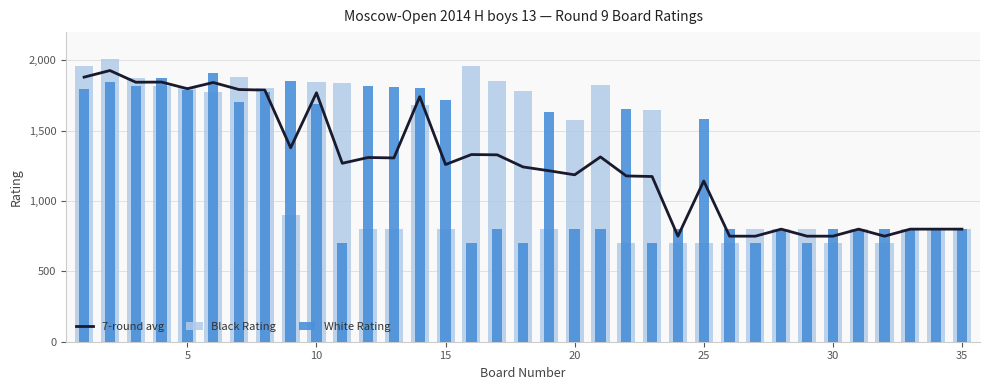

Which series has the largest total across all categories?

Black Rating